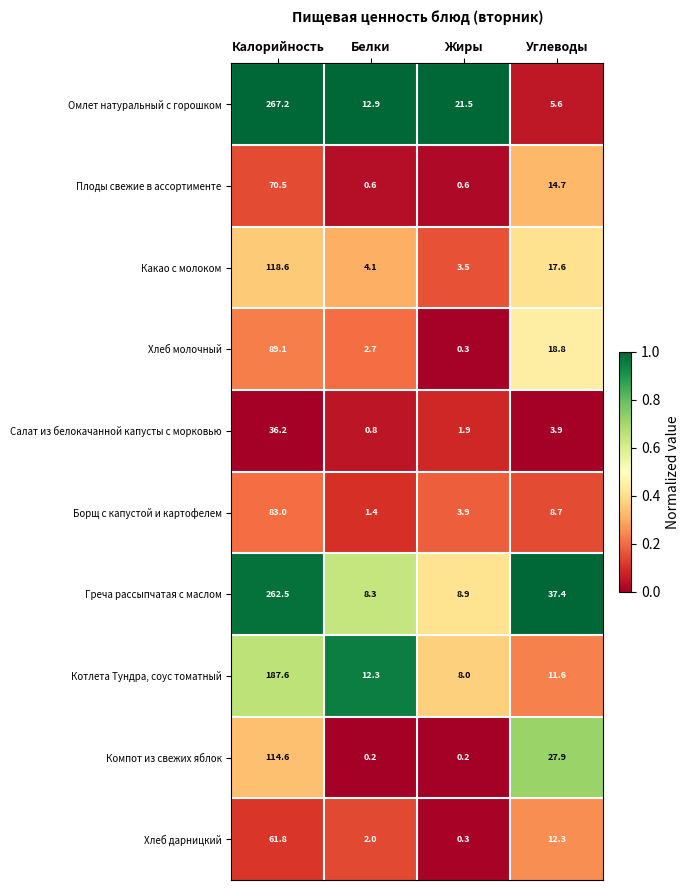

Is it true that Компот из свежих яблок equals 168.2 at Калорийность?

False